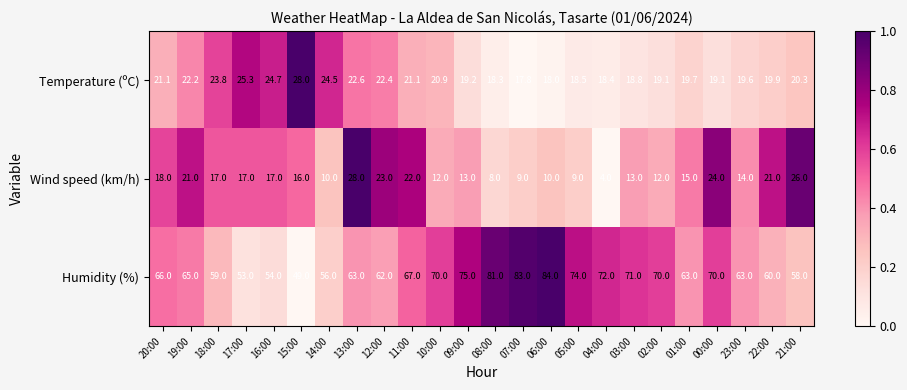

Which series has the largest total across all categories?

Humidity (%)